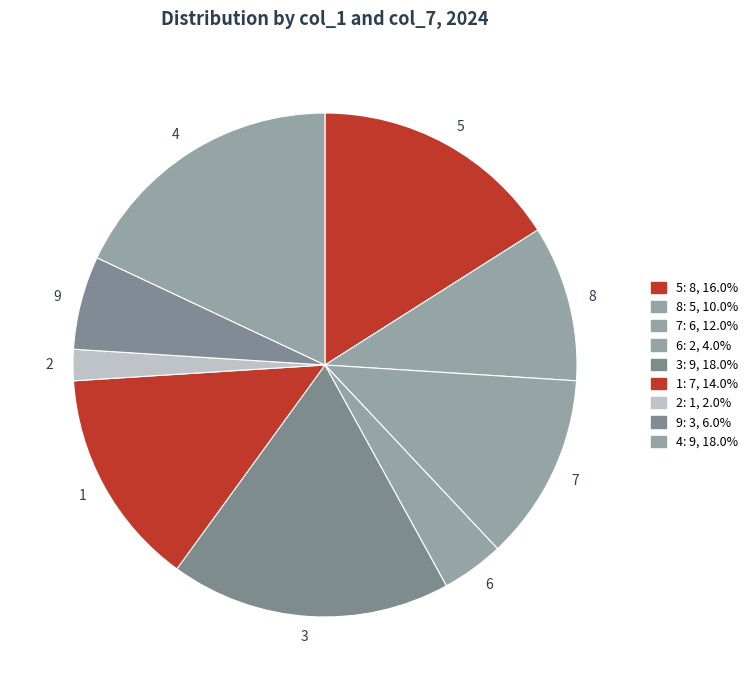

Between 5 and 6, which is larger?

5